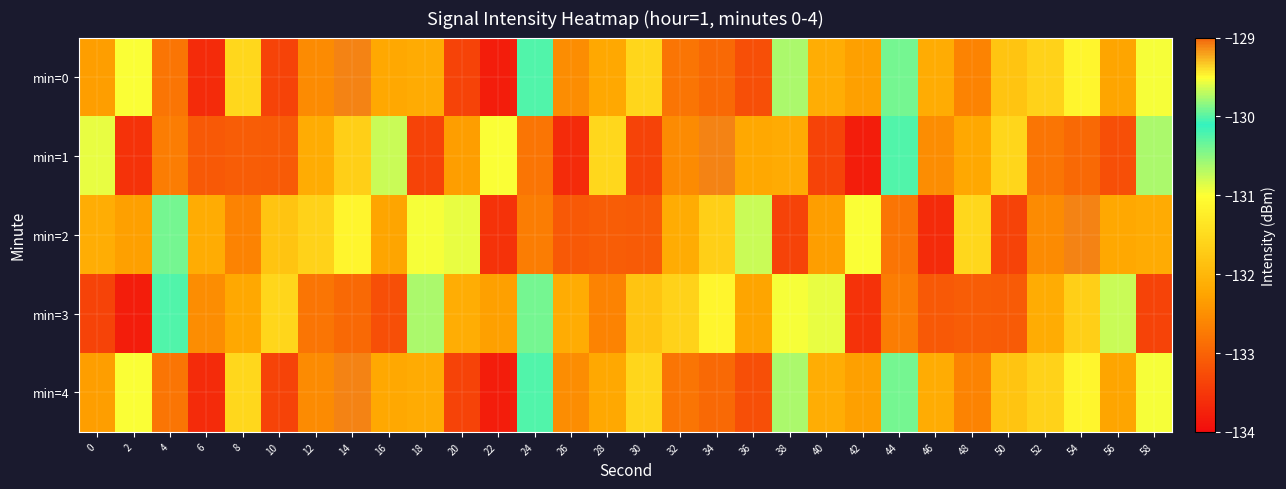

Reading left to right, what are all the values shown in this chart?

min=0: 0=-132.3	2=-131.0	4=-132.8	6=-133.6	8=-131.5	10=-133.4	12=-132.6	14=-129.1	16=-132.2	18=-132.2	20=-133.4	22=-133.8	24=-130.2	26=-132.5	28=-132.2	30=-131.6	32=-132.8	34=-132.9	36=-133.2	38=-129.7	40=-132.1	42=-132.3	44=-130.4	46=-132.2	48=-132.6	50=-131.8	52=-131.6	54=-131.1	56=-132.2	58=-131.0
min=1: 0=-130.9	2=-133.6	4=-132.7	6=-133.1	8=-133.1	10=-133.1	12=-132.2	14=-131.7	16=-130.8	18=-133.4	20=-132.3	22=-131.0	24=-132.8	26=-133.6	28=-131.5	30=-133.4	32=-132.6	34=-129.1	36=-132.2	38=-132.2	40=-133.4	42=-133.8	44=-130.2	46=-132.5	48=-132.2	50=-131.6	52=-132.8	54=-132.9	56=-133.2	58=-129.7
min=2: 0=-132.1	2=-132.3	4=-130.4	6=-132.2	8=-132.6	10=-131.8	12=-131.6	14=-131.1	16=-132.2	18=-131.0	20=-130.9	22=-133.6	24=-132.7	26=-133.1	28=-133.1	30=-133.1	32=-132.2	34=-131.7	36=-130.8	38=-133.4	40=-132.3	42=-131.0	44=-132.8	46=-133.6	48=-131.5	50=-133.4	52=-132.6	54=-129.1	56=-132.2	58=-132.2
min=3: 0=-133.4	2=-133.8	4=-130.2	6=-132.5	8=-132.2	10=-131.6	12=-132.8	14=-132.9	16=-133.2	18=-129.7	20=-132.1	22=-132.3	24=-130.4	26=-132.2	28=-132.6	30=-131.8	32=-131.6	34=-131.1	36=-132.2	38=-131.0	40=-130.9	42=-133.6	44=-132.7	46=-133.1	48=-133.1	50=-133.1	52=-132.2	54=-131.7	56=-130.8	58=-133.4
min=4: 0=-132.3	2=-131.0	4=-132.8	6=-133.6	8=-131.5	10=-133.4	12=-132.6	14=-129.1	16=-132.2	18=-132.2	20=-133.4	22=-133.8	24=-130.2	26=-132.5	28=-132.2	30=-131.6	32=-132.8	34=-132.9	36=-133.2	38=-129.7	40=-132.1	42=-132.3	44=-130.4	46=-132.2	48=-132.6	50=-131.8	52=-131.6	54=-131.1	56=-132.2	58=-131.0